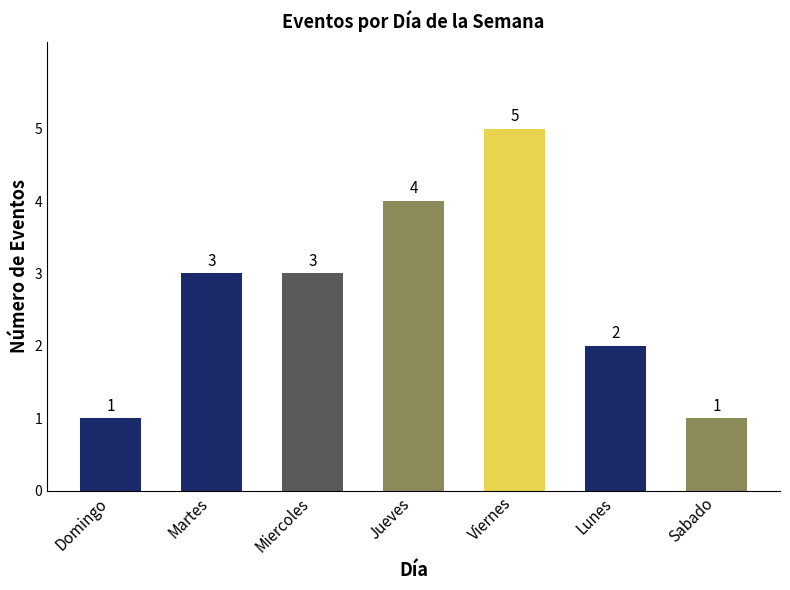

What is the label of the 5th bar from the left?

Viernes